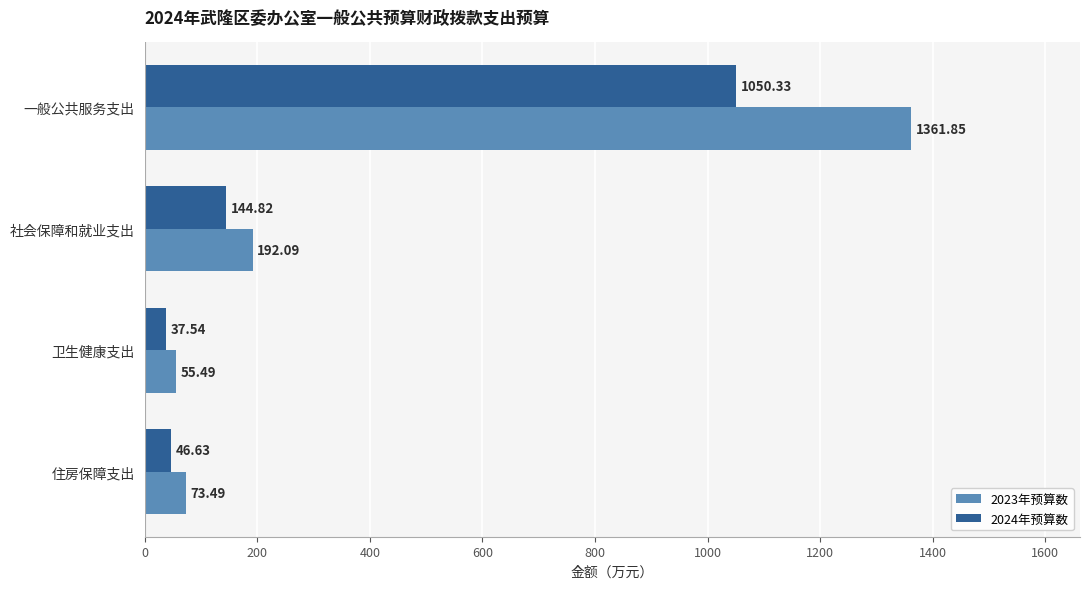

What is the difference between the maximum and minimum values in the 2024年预算数 series?

1012.8